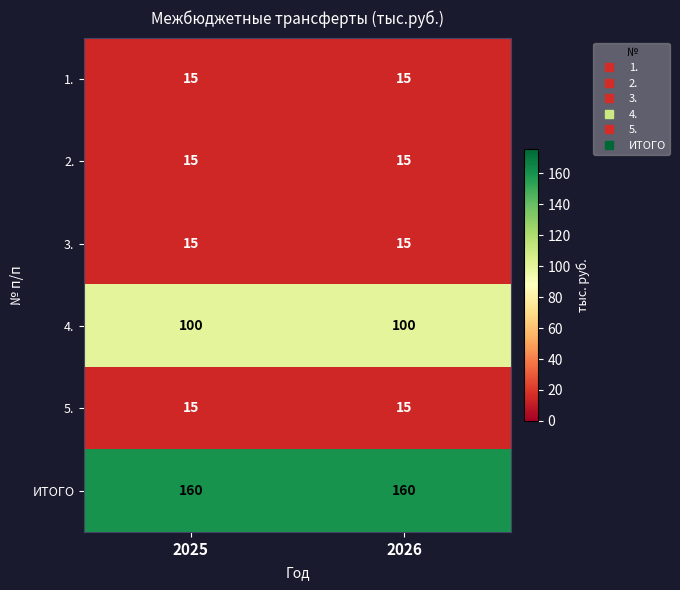

Which series has the largest total across all categories?

ИТОГО